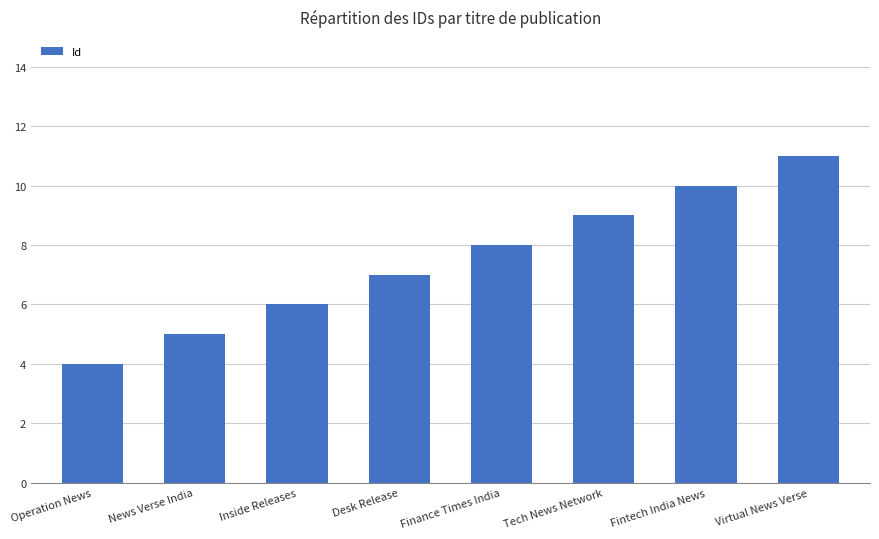

Are the bars grouped side by side (vs. stacked)?

No